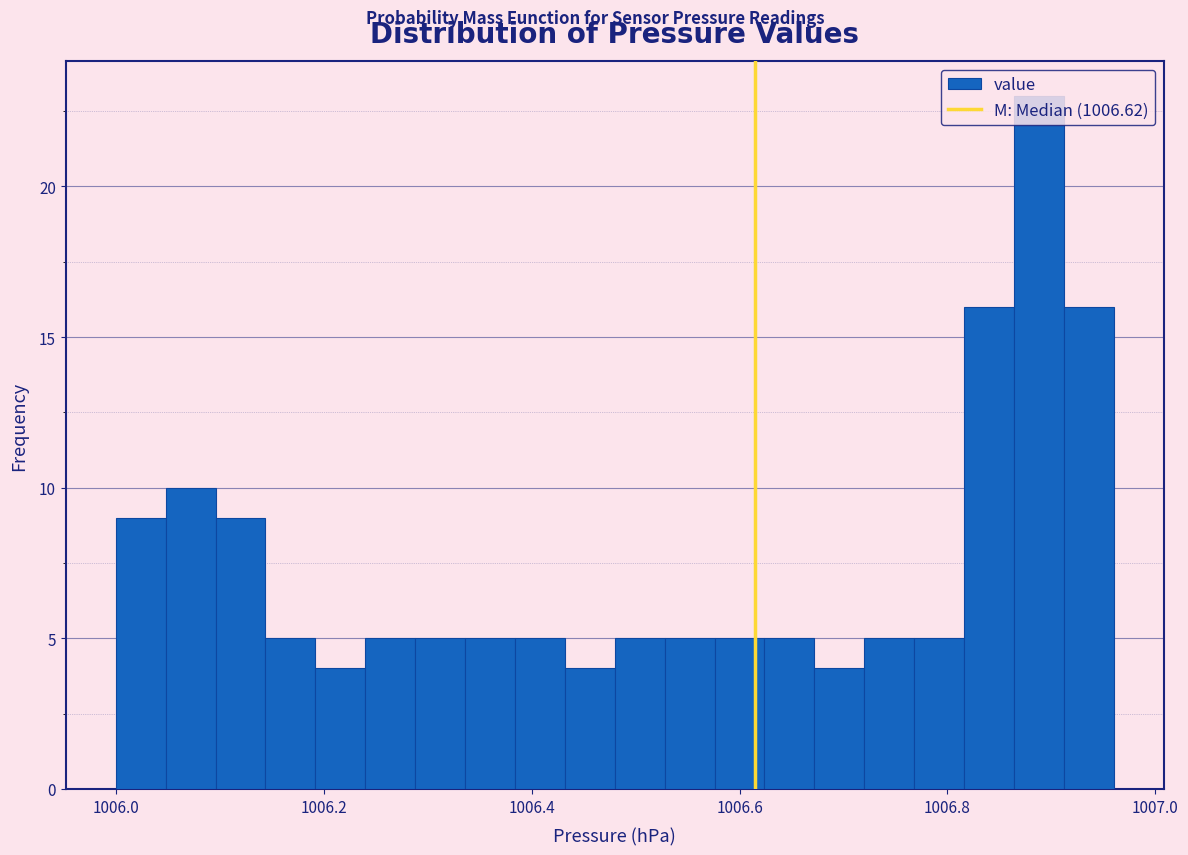

Read against the x-axis, roughly where is the centre of the tallest bar?

1006.88